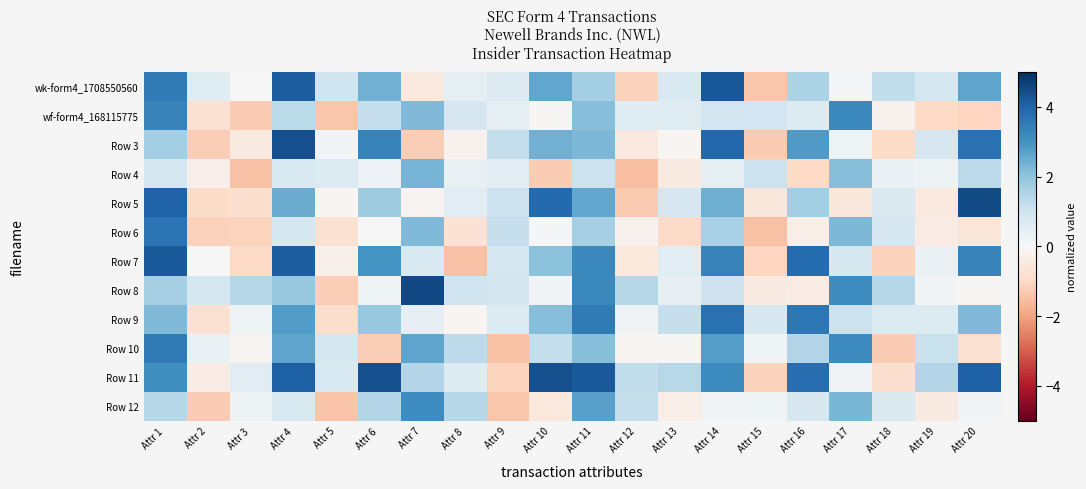

What is the total value across all series at Attr 9?

3.6